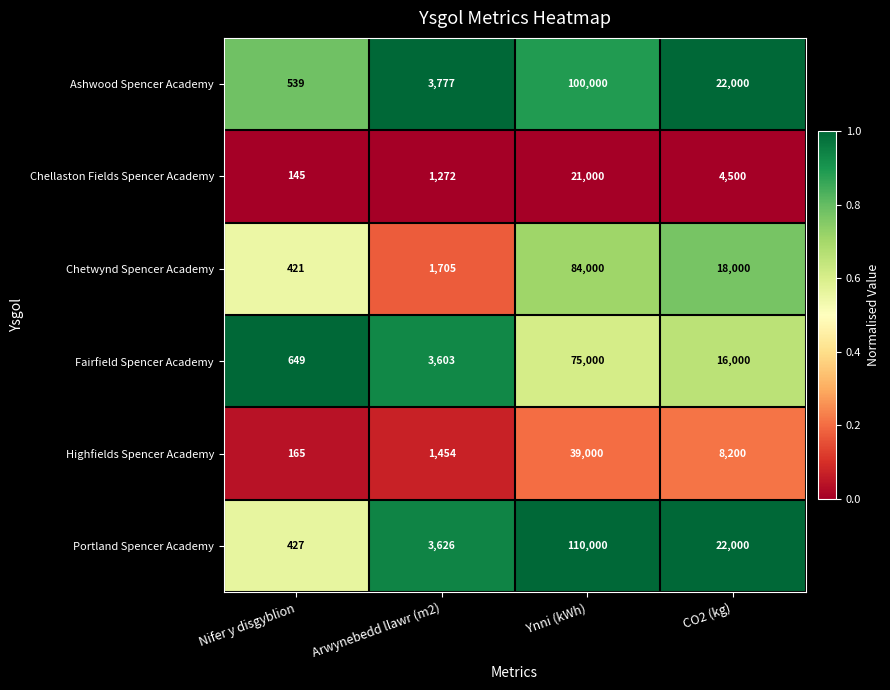

What is the greatest value displayed?

110000